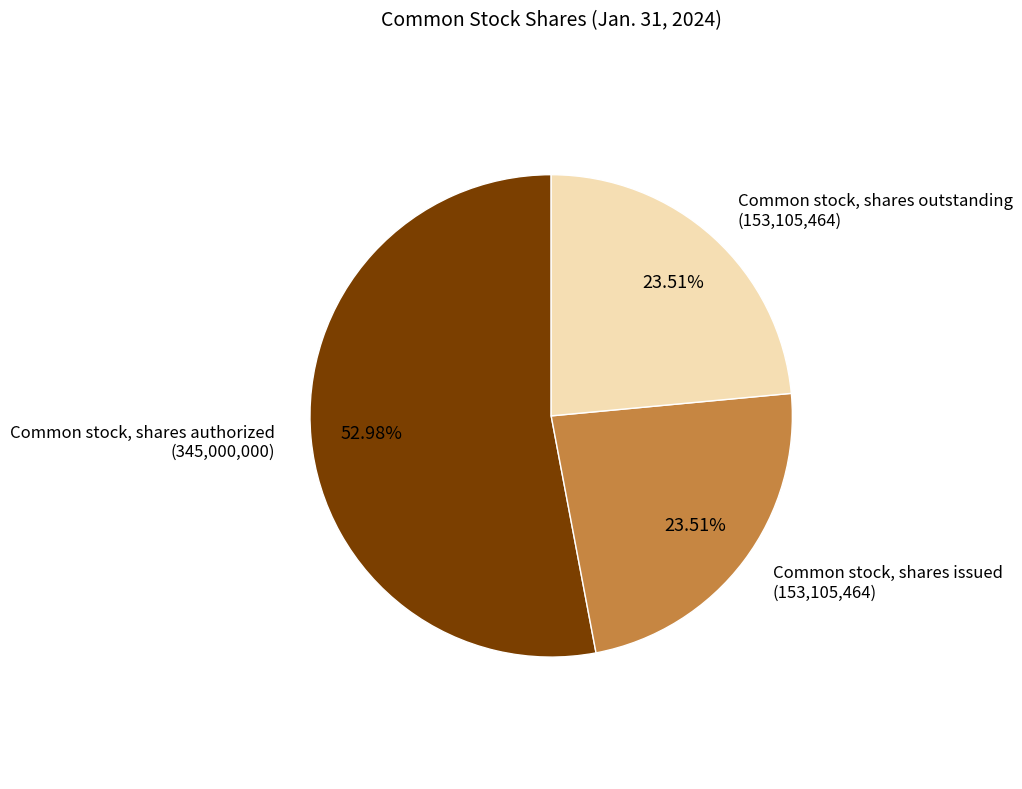

How many segments does this pie chart have?

3